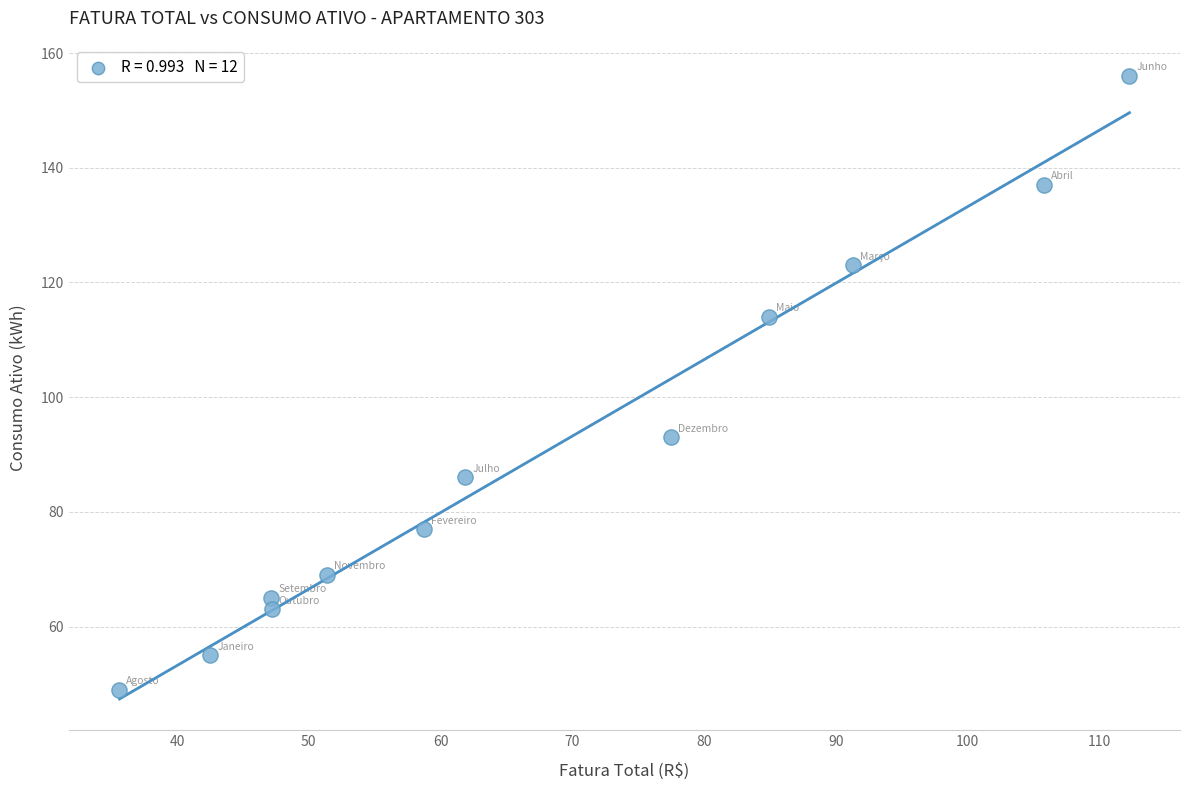

What Y value in the scatter plot is closest to 102?

93